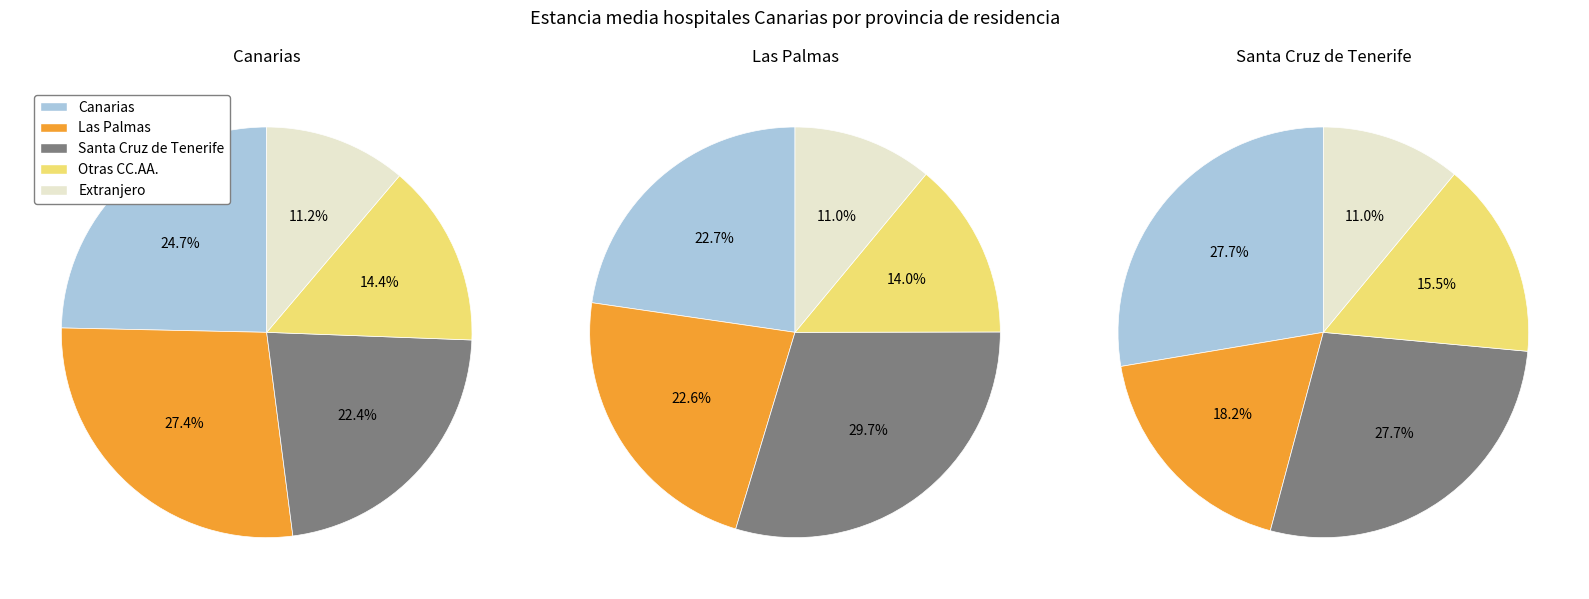

Does 2 represent more than half of the total?

No